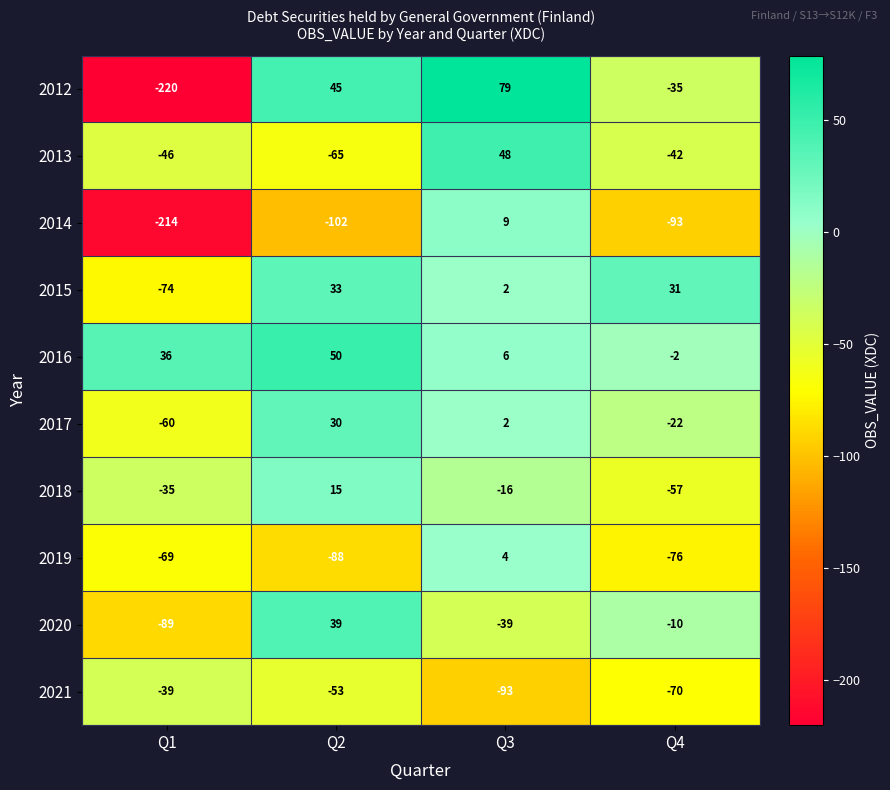

Where is 2012 nearest to the value -70?

Q4